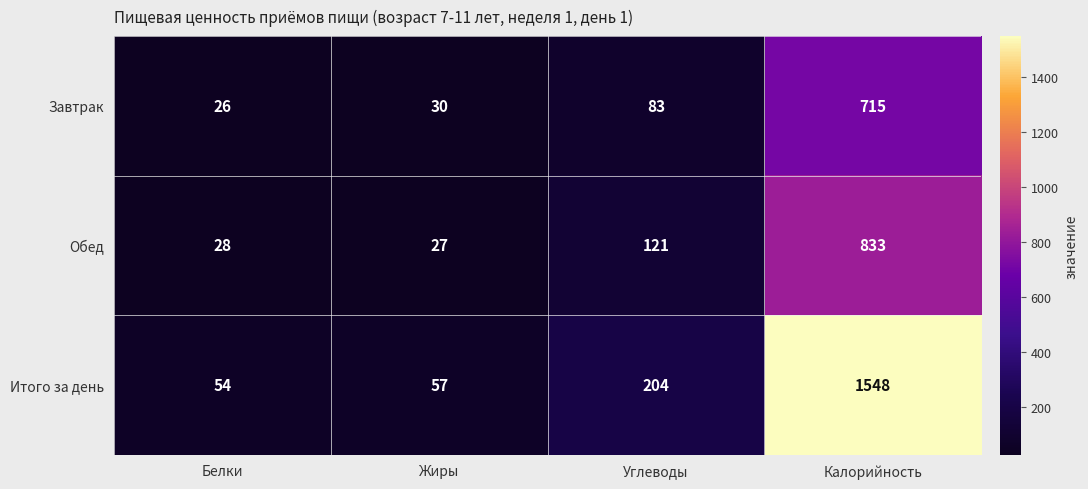

Between Жиры and Углеводы, which series saw the biggest shift?

Итого за день